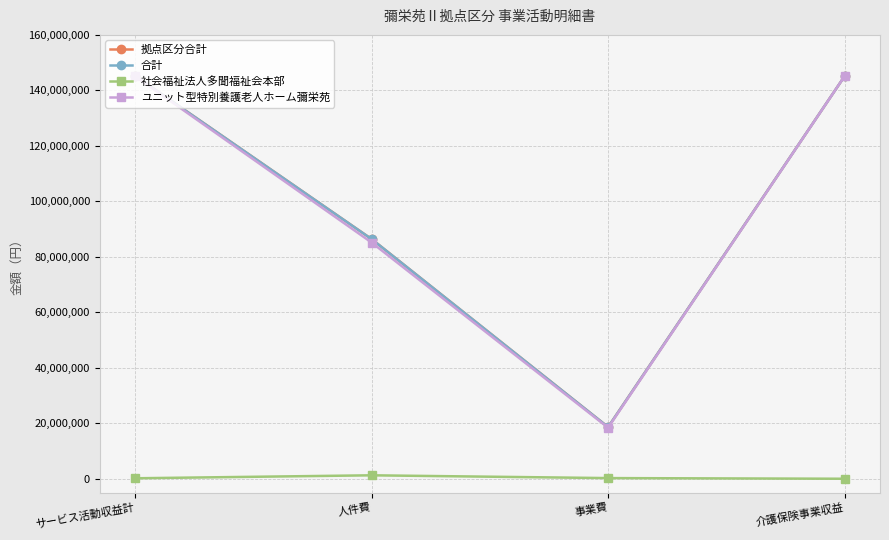

Is this an area chart (filled region under the line)?

No